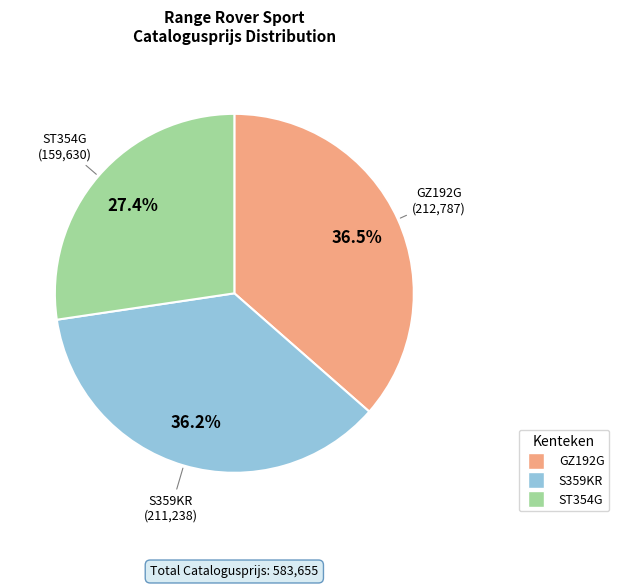

Which slice is the smallest?

ST354G